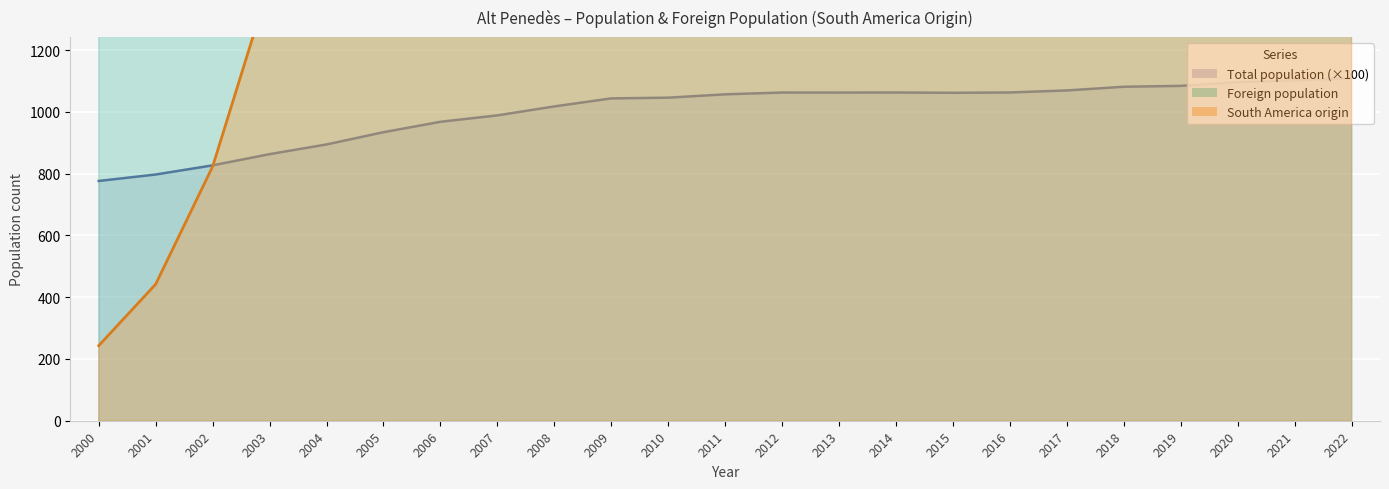

True or false: Foreign population and South America origin cross at least once.

False